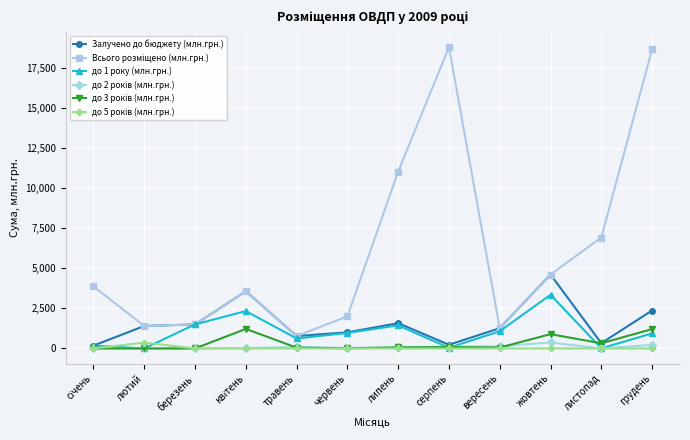

Is it true that Залучено до бюджету (млн.грн.) equals 2371.1 at грудень?

True